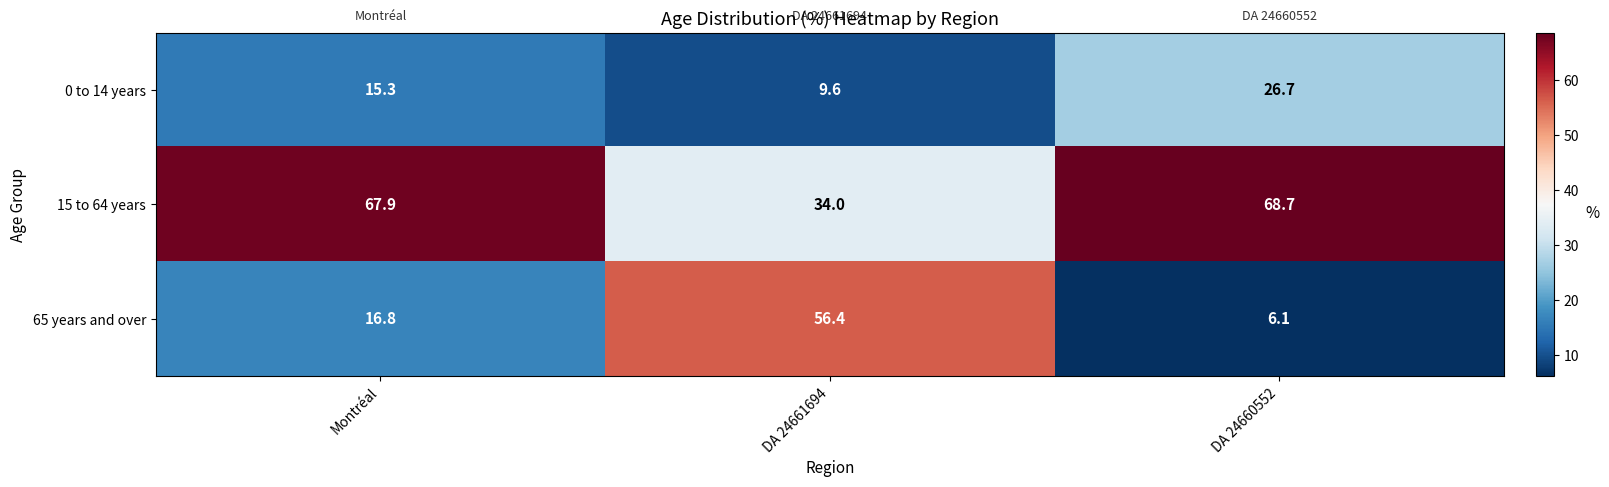

The 15 to 64 years series shows 34.0 at DA 24661694. True or false?

True